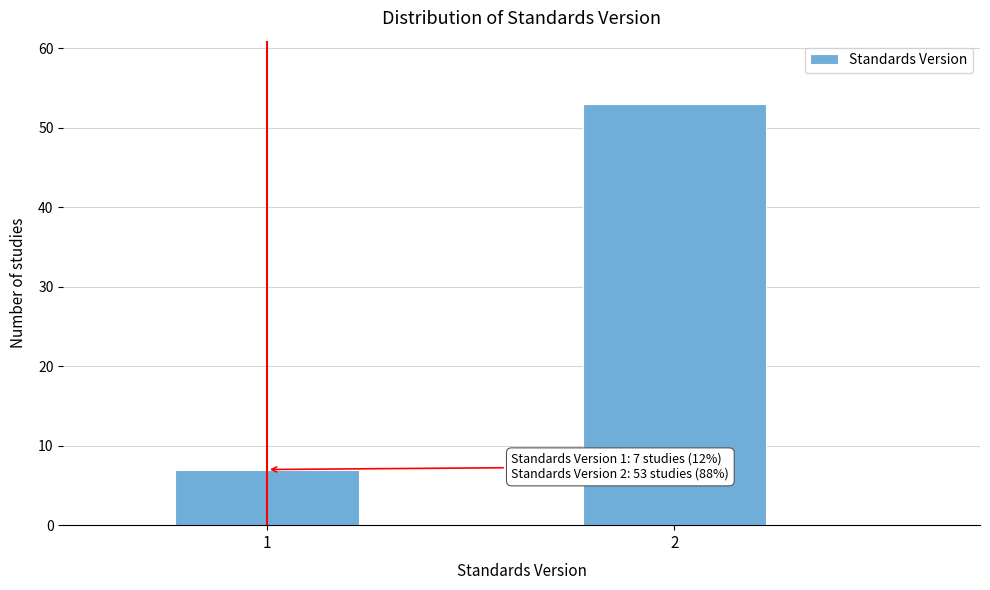

Reading left to right, list all the values displayed in this chart.

1=7	2=53